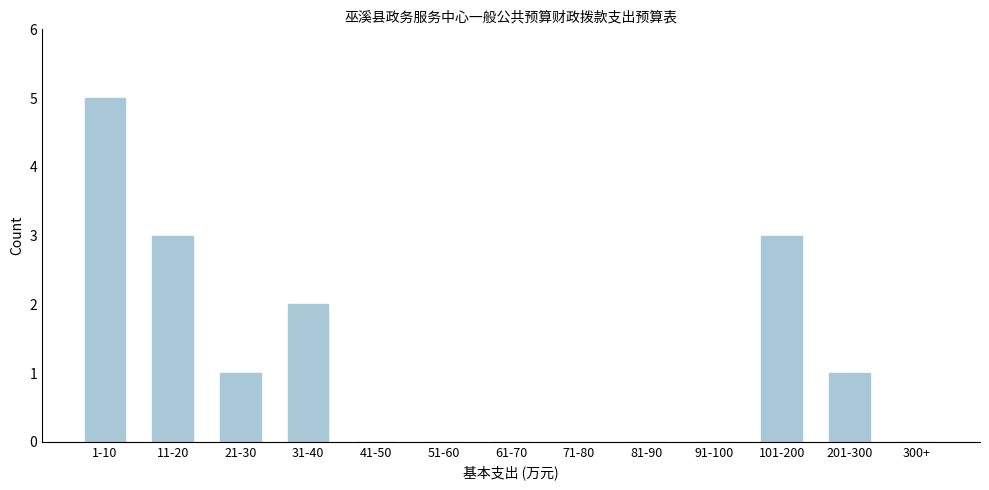

Reading left to right, what are all the values shown in this chart?

1-10=5	11-20=3	21-30=1	31-40=2	41-50=0	51-60=0	61-70=0	71-80=0	81-90=0	91-100=0	101-200=3	201-300=1	300+=0